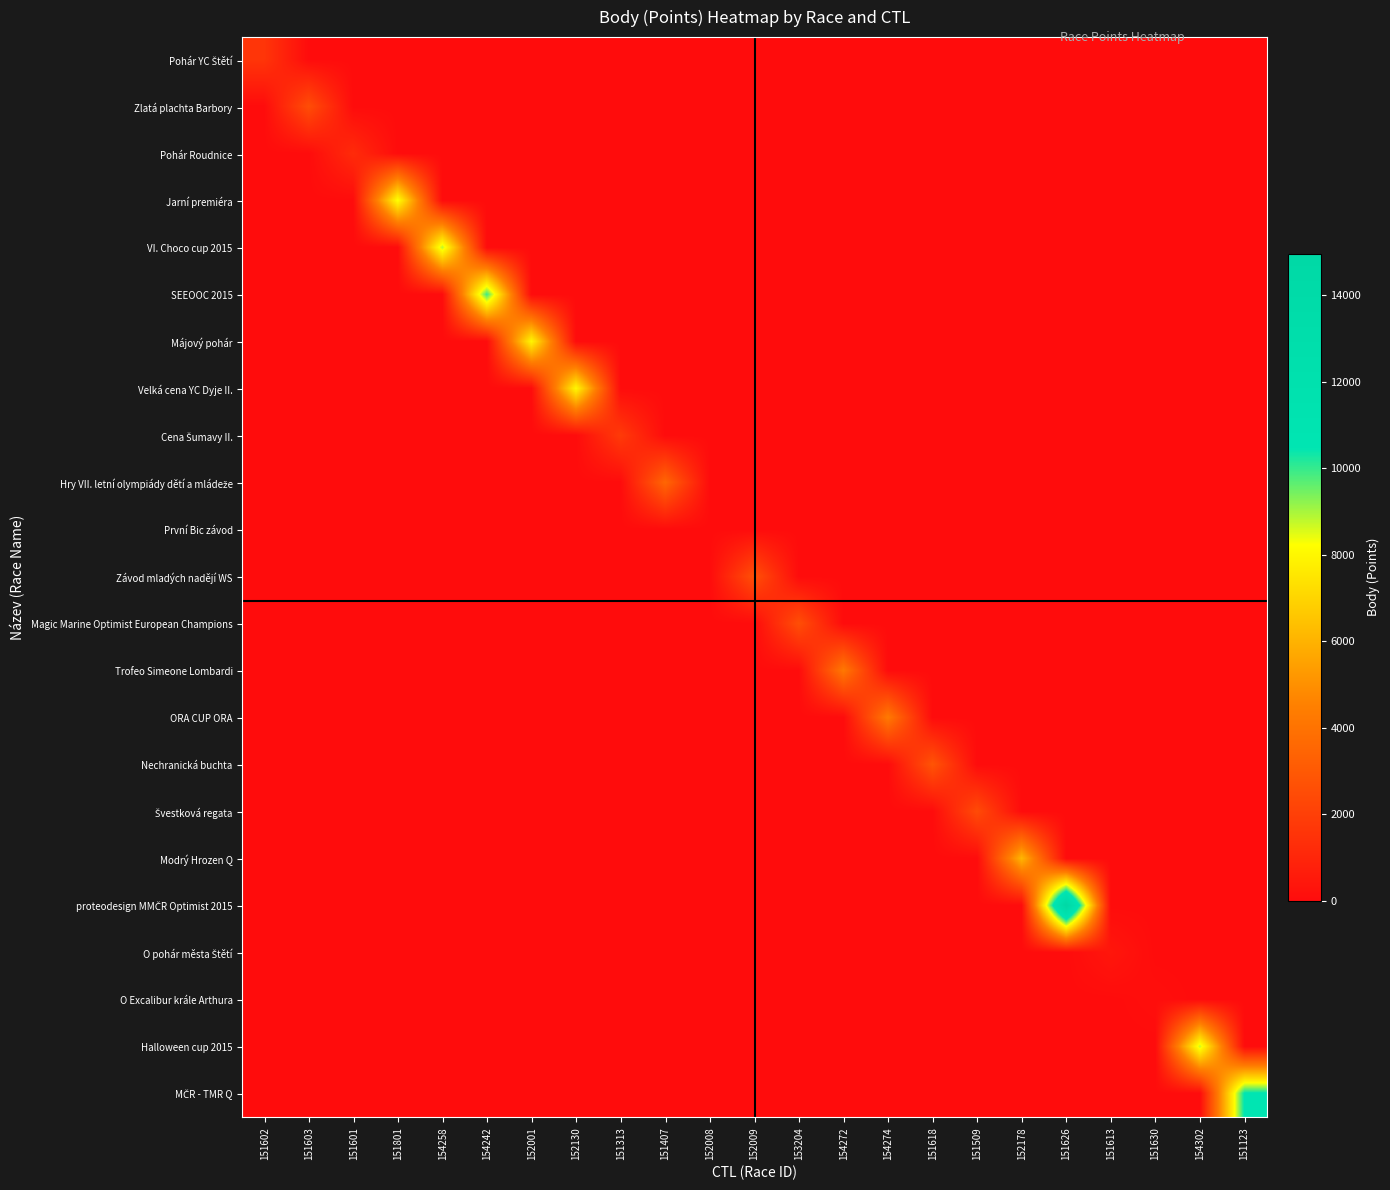

How many distinct data groups are displayed?

23